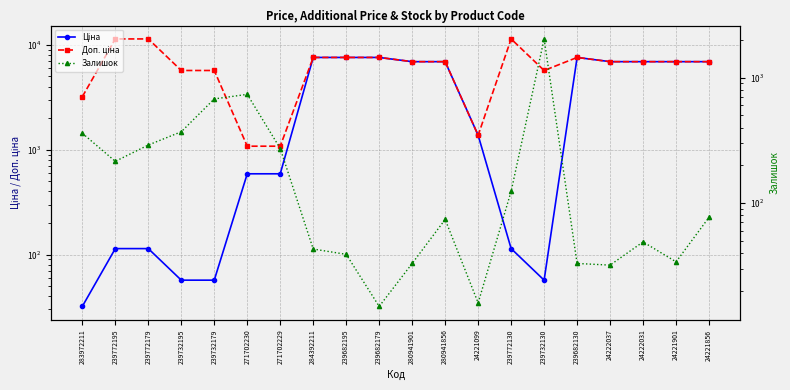

What is the label of the 2nd point from the right?

24221901